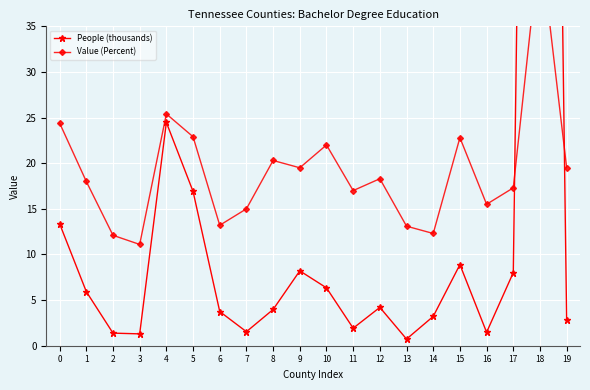

Reading right to left, what are all the values shown in this chart?

People (thousands): 2.8	218.8	8.0	1.5	8.9	3.2	0.7	4.2	1.9	6.3	8.2	4.0	1.5	3.7	16.9	24.5	1.3	1.4	5.9	13.4
Value (Percent): 19.5	44.4	17.3	15.5	22.8	12.3	13.1	18.3	17.0	22.0	19.5	20.3	15.0	13.2	22.9	25.4	11.1	12.1	18.0	24.4